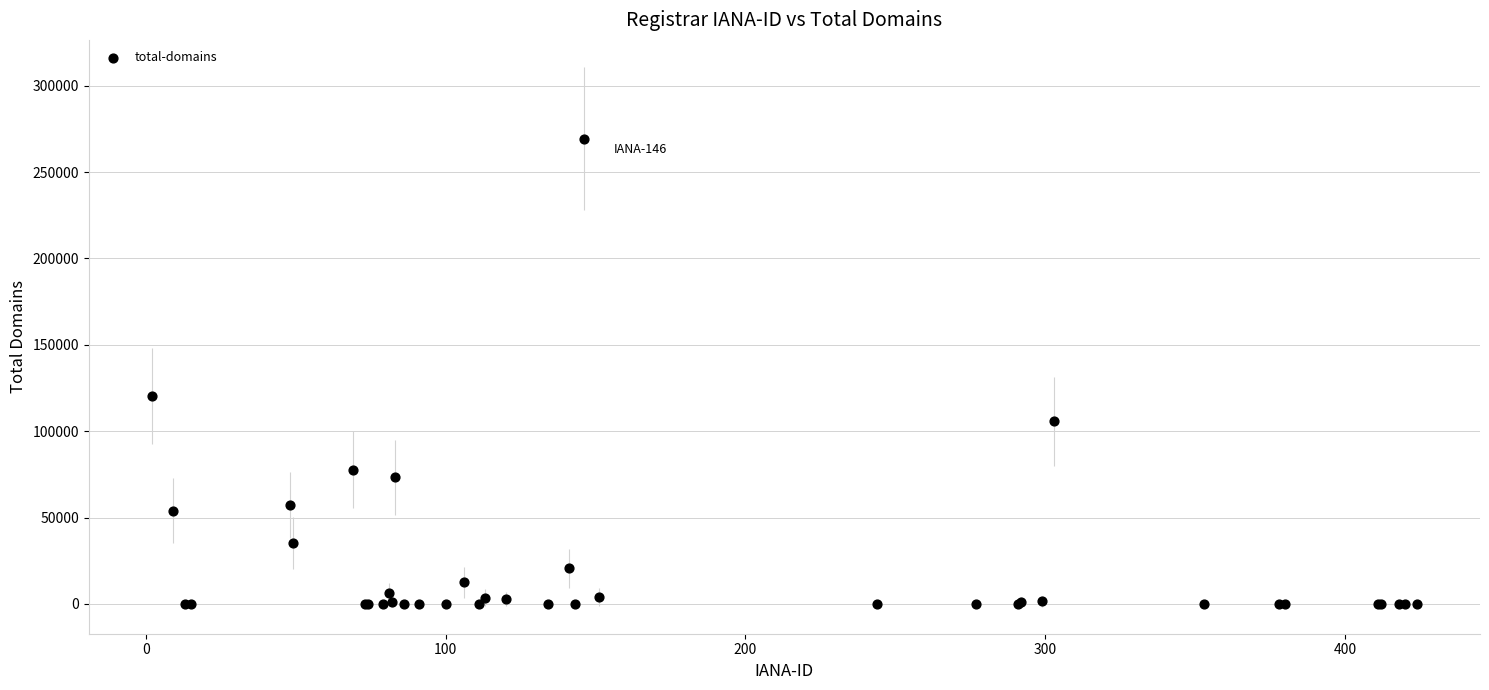

What Y value in the scatter plot is closest to 134665?

120610